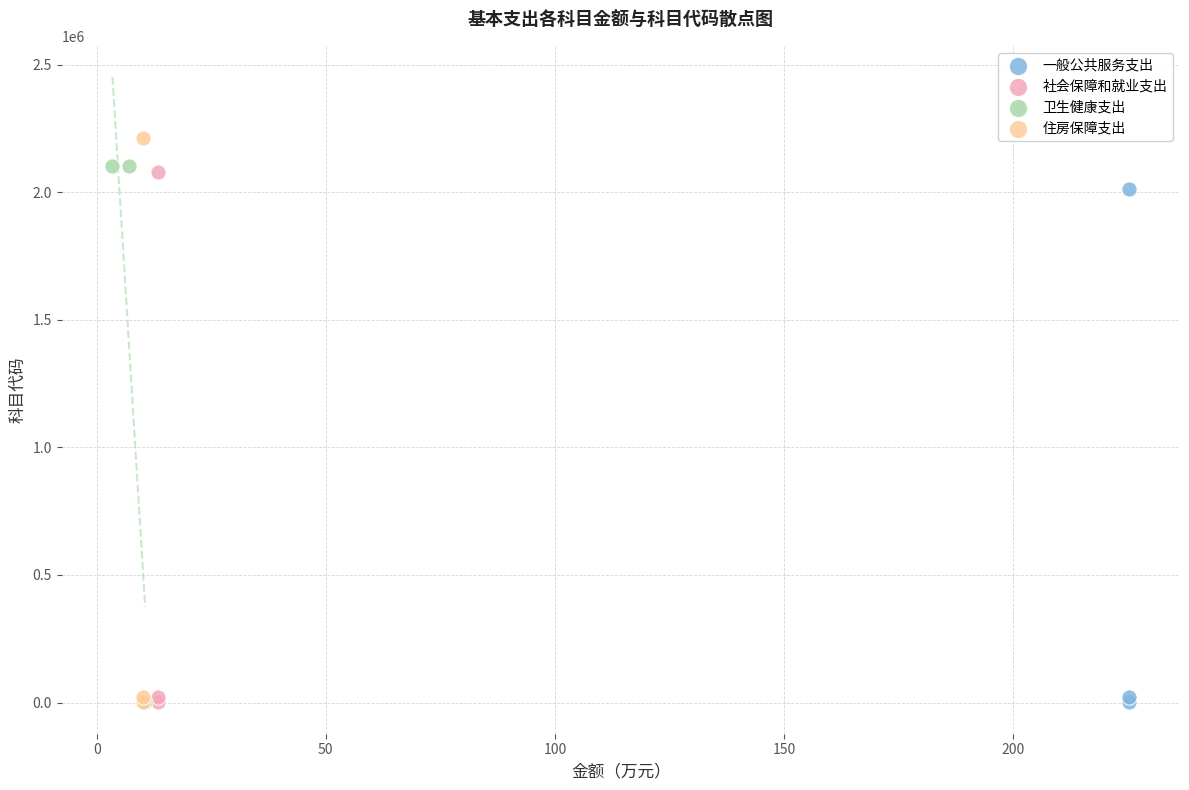

What are all the series names shown in the legend?

一般公共服务支出, 社会保障和就业支出, 卫生健康支出, 住房保障支出